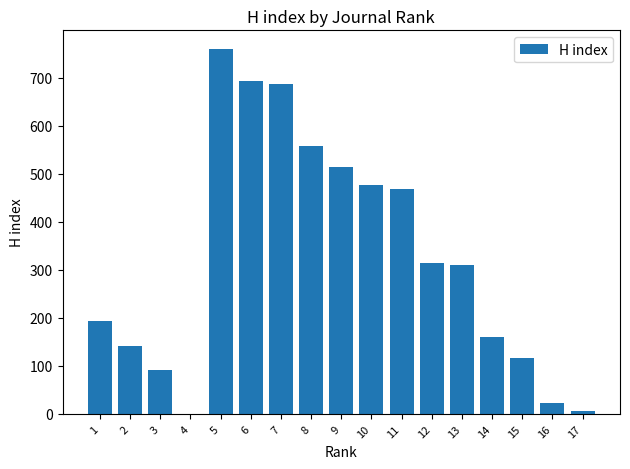

What is the maximum value shown in the chart?

761